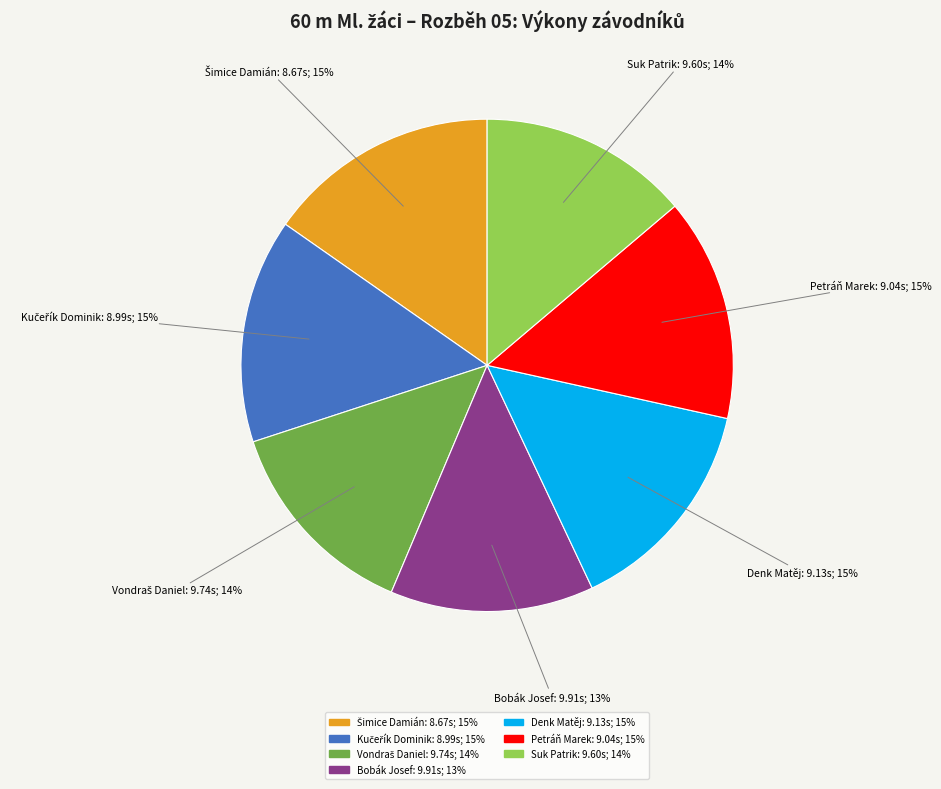

To the nearest percent, what is the difference between the largest and smallest slice percentages?

2%